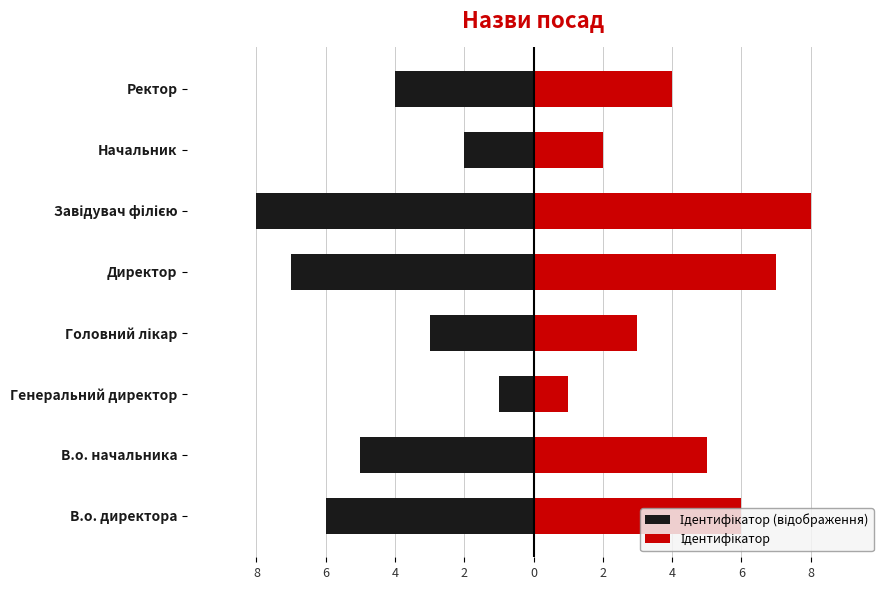

What is the difference between the second highest and minimum values in the Ідентифікатор (відображення) series?

6